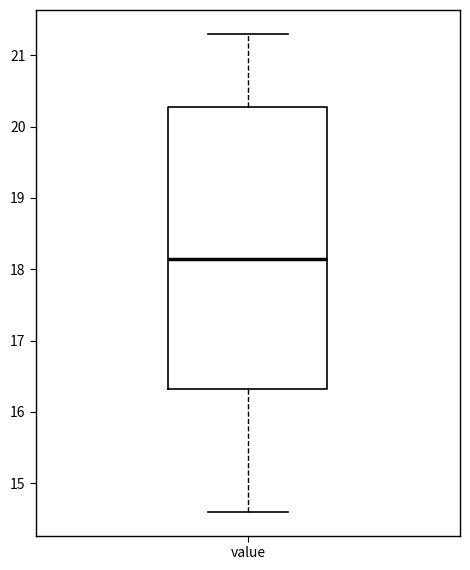

Where does the lower whisker of the box for value end on the y-axis? The values are not printed on the chart, so give them approximately, as read against the axis.

14.6